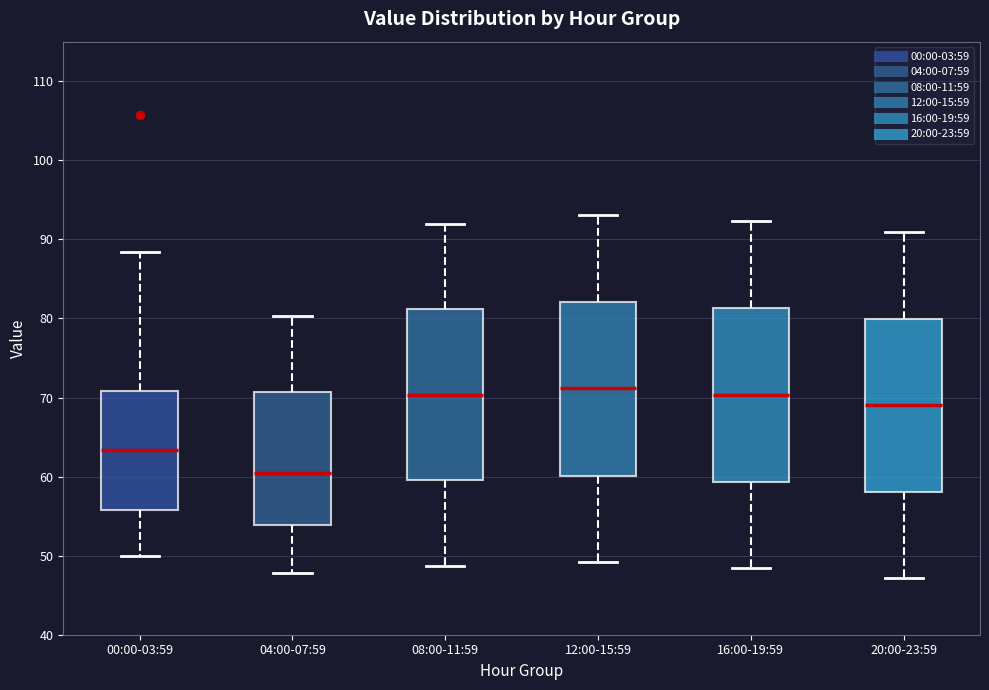

Reading left to right, read every box against the y-axis: the position of its median line, the range the box covers, and the ends of its whiskers. The values are not printed on the chart, so give them approximately, as read against the axis.

00:00-03:59: median 63, box 56 to 71, whiskers 50 to 88
04:00-07:59: median 61, box 54 to 71, whiskers 48 to 80
08:00-11:59: median 70, box 60 to 81, whiskers 49 to 92
12:00-15:59: median 71, box 60 to 82, whiskers 49 to 93
16:00-19:59: median 70, box 59 to 81, whiskers 48 to 92
20:00-23:59: median 69, box 58 to 80, whiskers 47 to 91